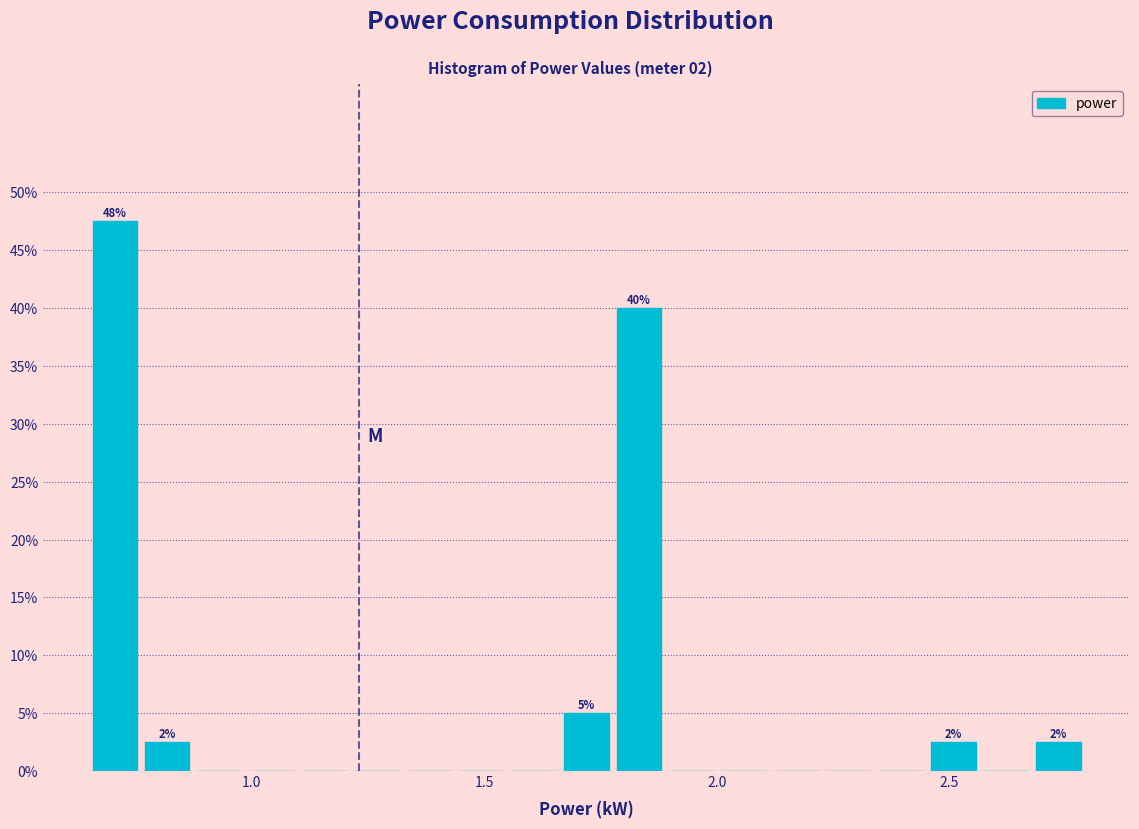

Read against the x-axis, roughly where is the centre of the tallest bar?

0.70